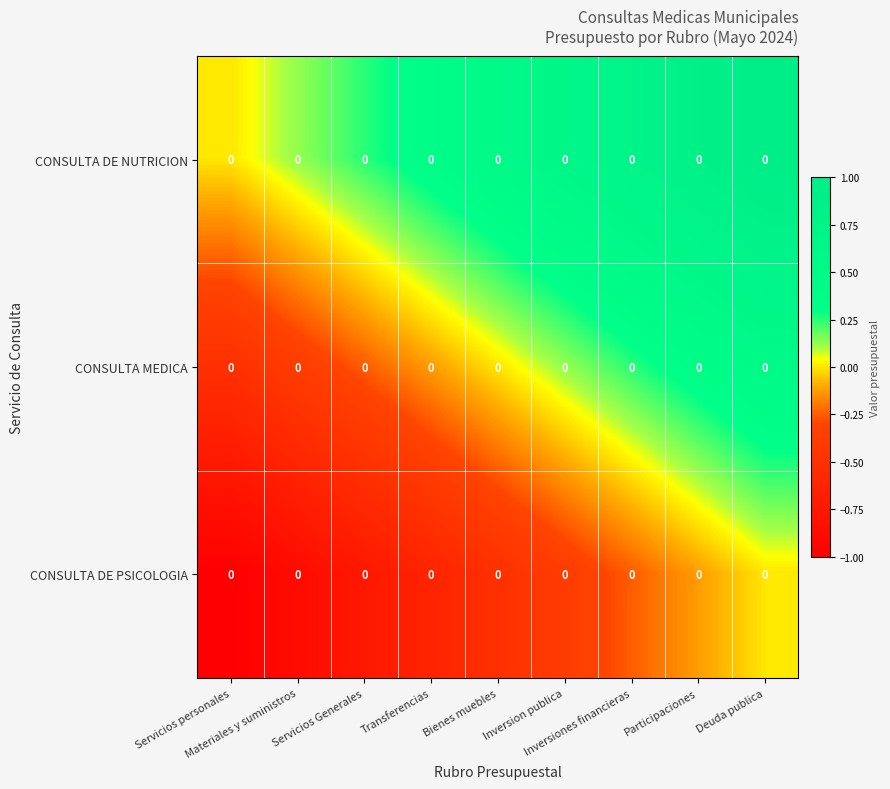

At which label is CONSULTA DE NUTRICION closest to 0?

Servicios personales